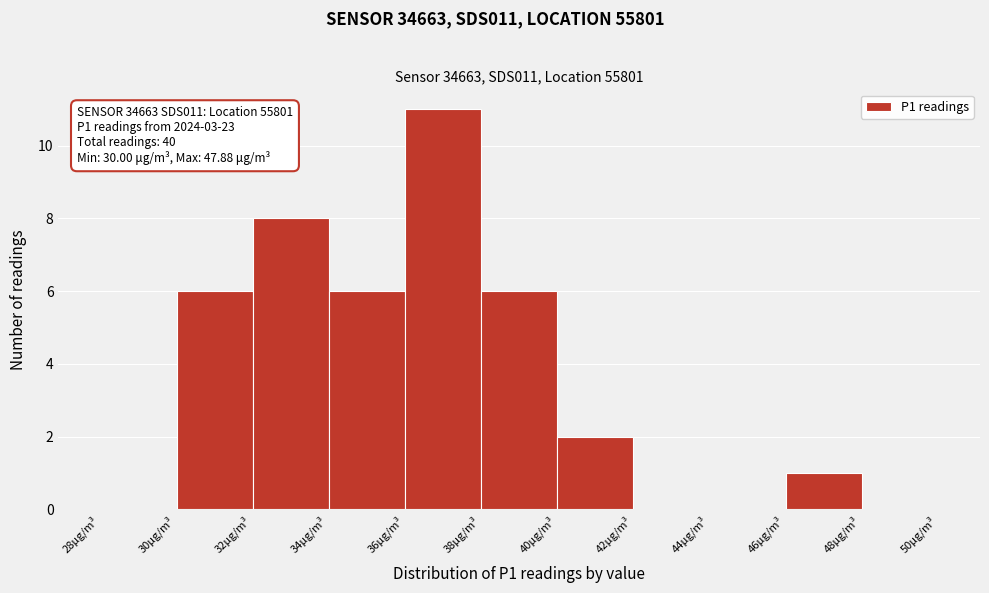

Over which range of the x-axis is the bar tallest?

36 to 38